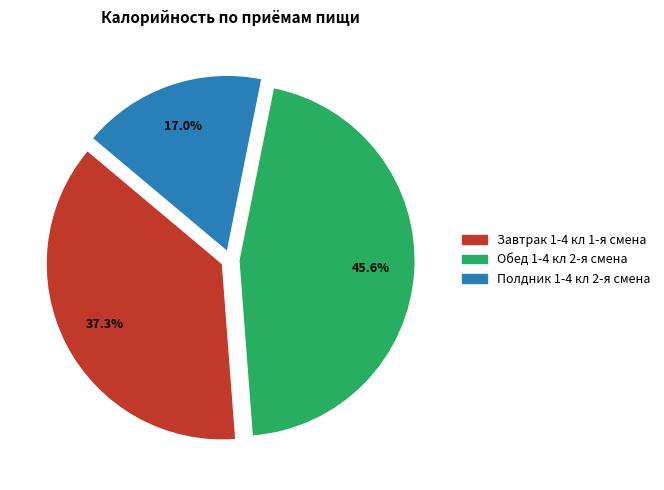

How many segments does this pie chart have?

3